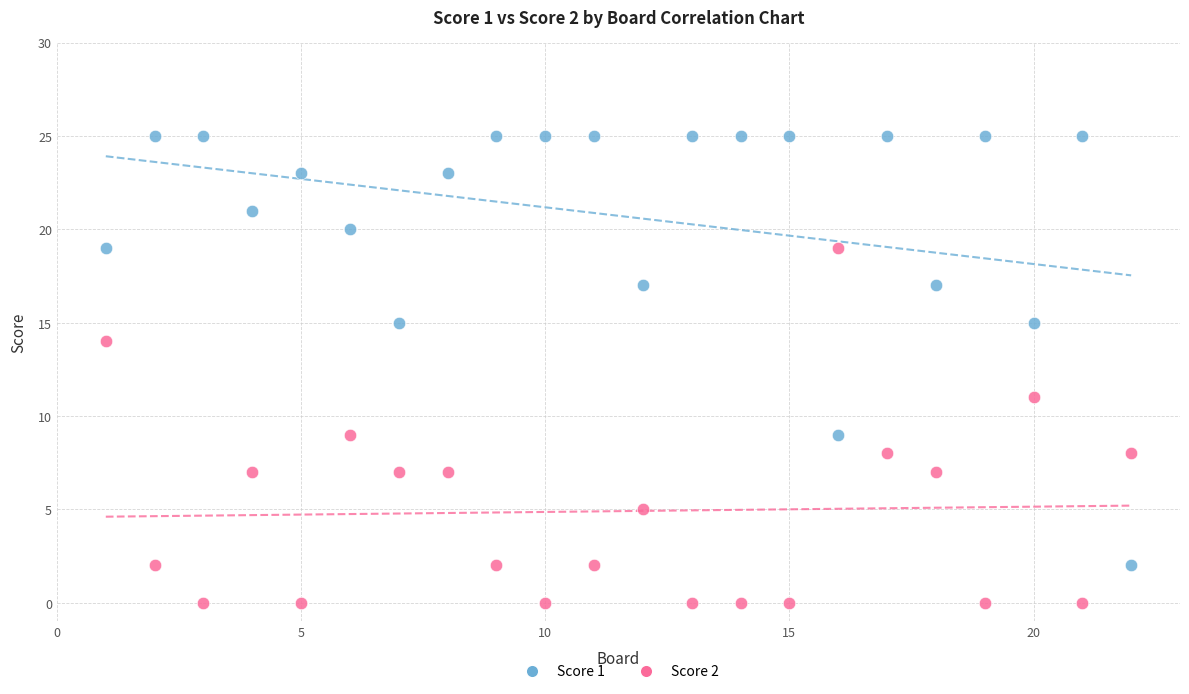

Which series has the largest Y range (max minus min)?

Score 1